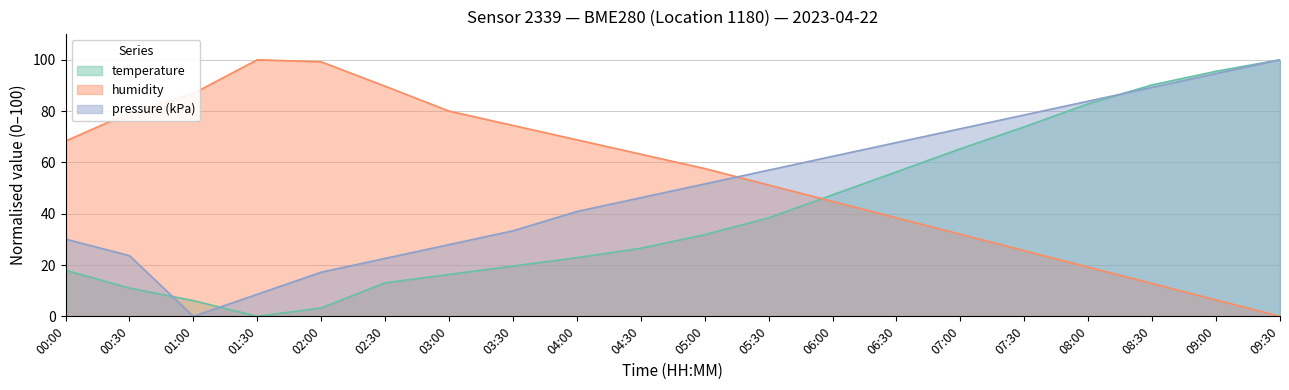

What are all the series names shown in the legend?

temperature, humidity, pressure (kPa)